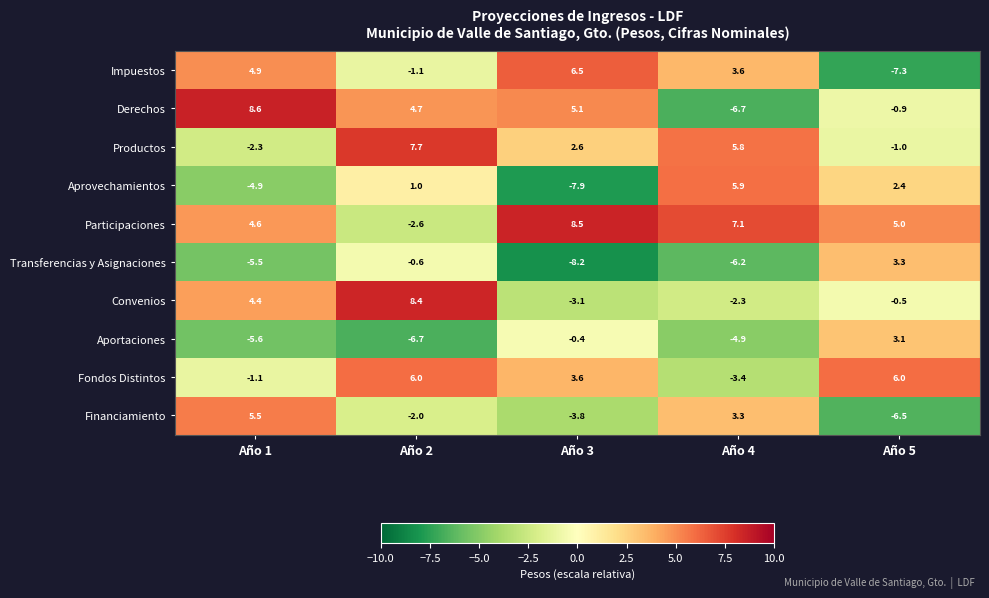

Read the Fondos Distintos value at Año 2.

6.0